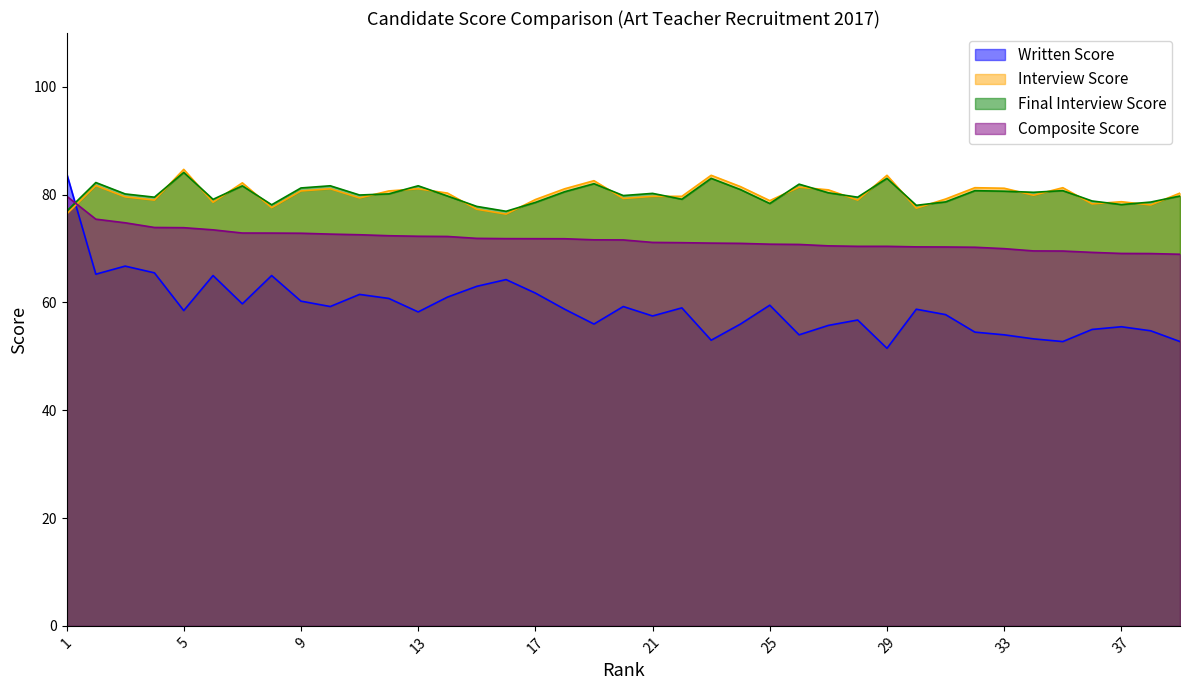

Does the chart have visible grid lines?

No